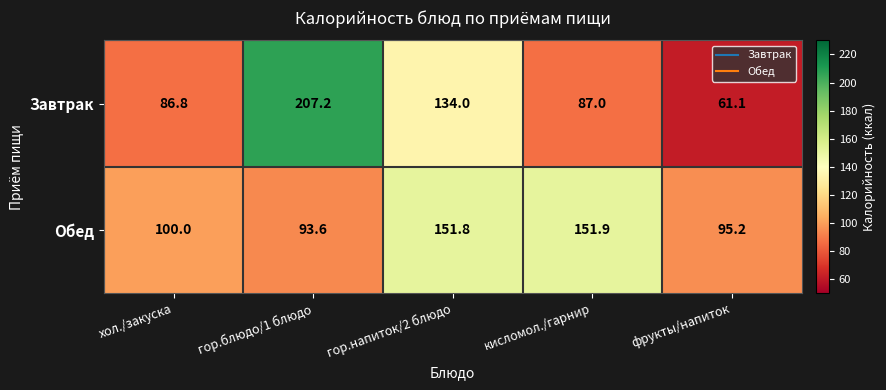

Which series has the largest range (max minus min)?

Завтрак